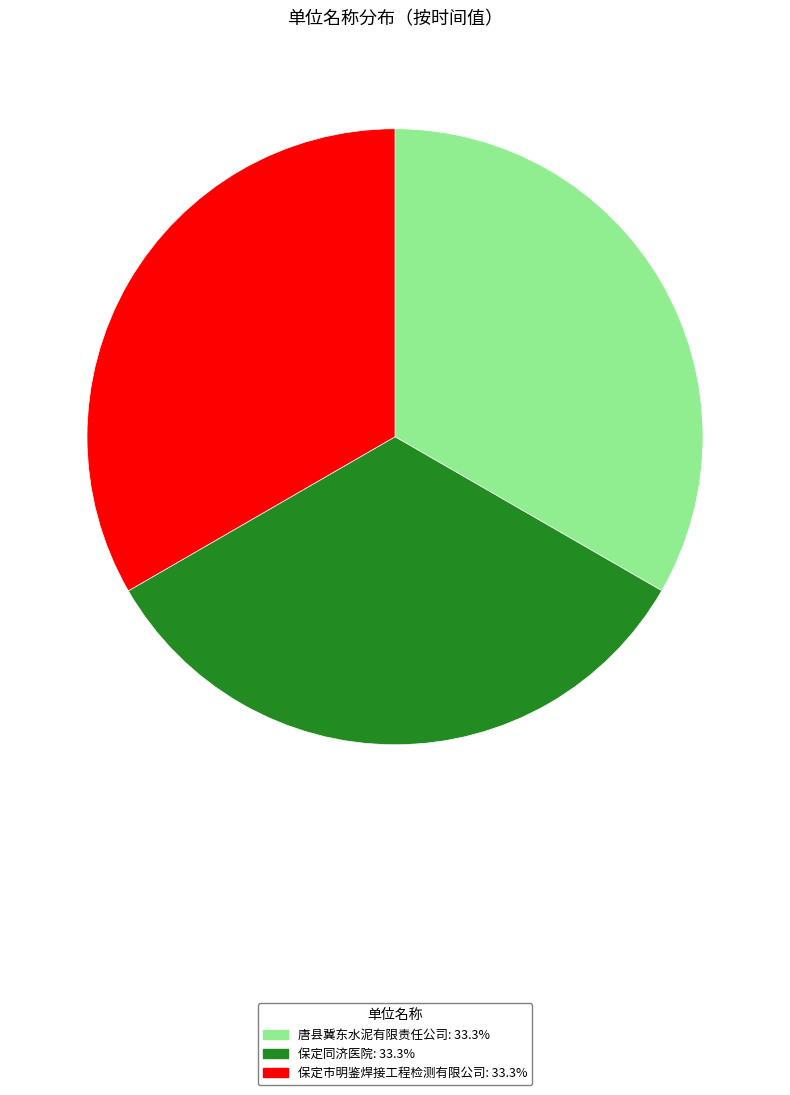

Do 保定市明鉴焊接工程检测有限公司 and 保定同济医院 together represent more than half of the pie?

Yes